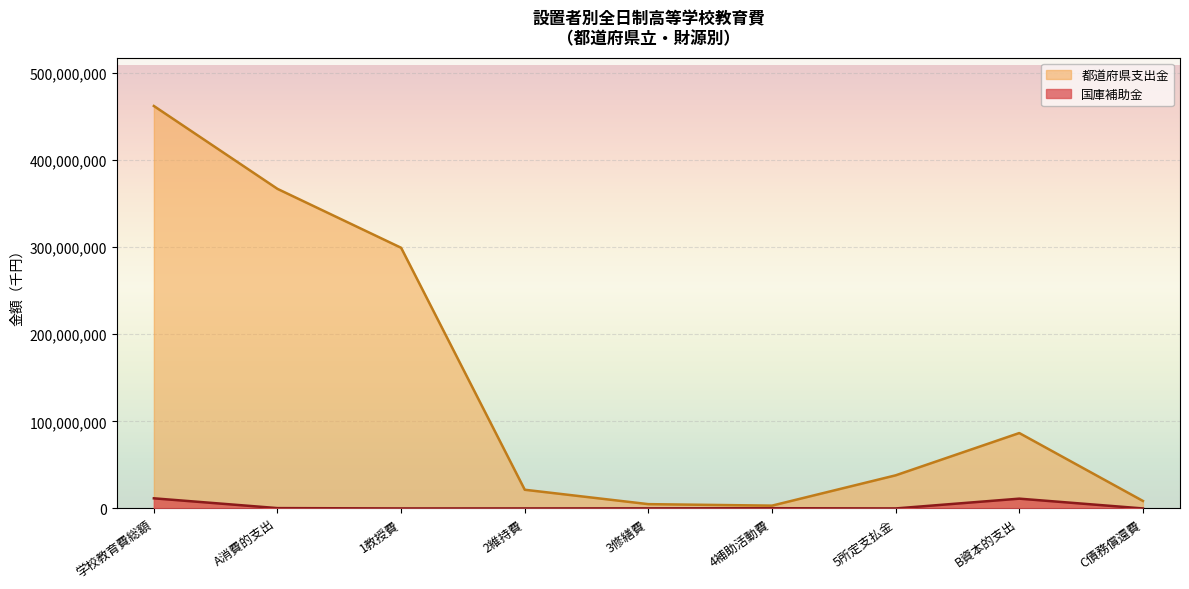

Where is the first local minimum for 都道府県支出金?

4補助活動費